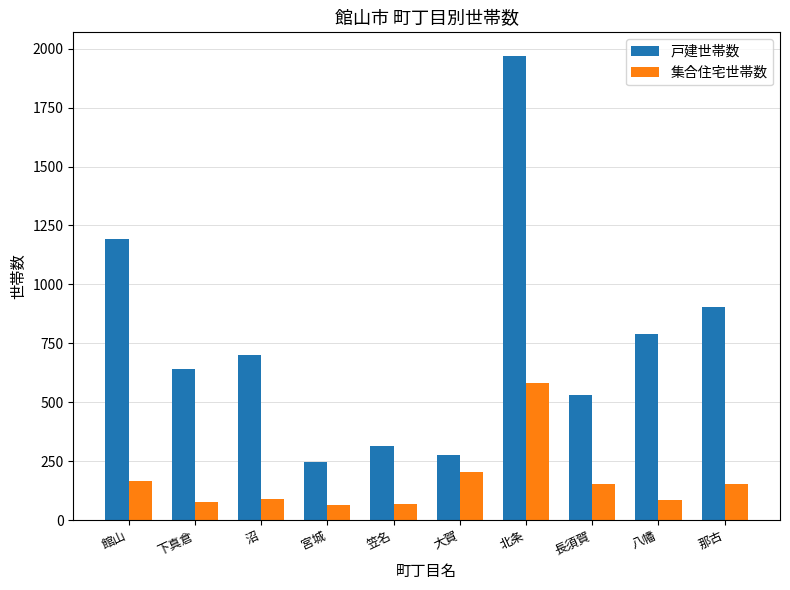

Rank the series by their maximum value, from lowest to highest.

集合住宅世帯数, 戸建世帯数